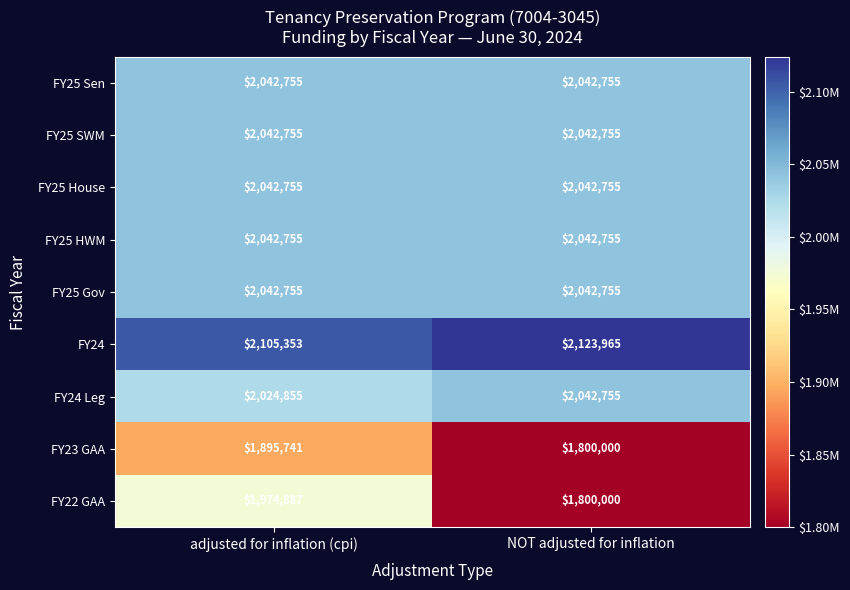

Rank the categories by FY22 GAA value from lowest to highest.

NOT adjusted for inflation, adjusted for inflation (cpi)